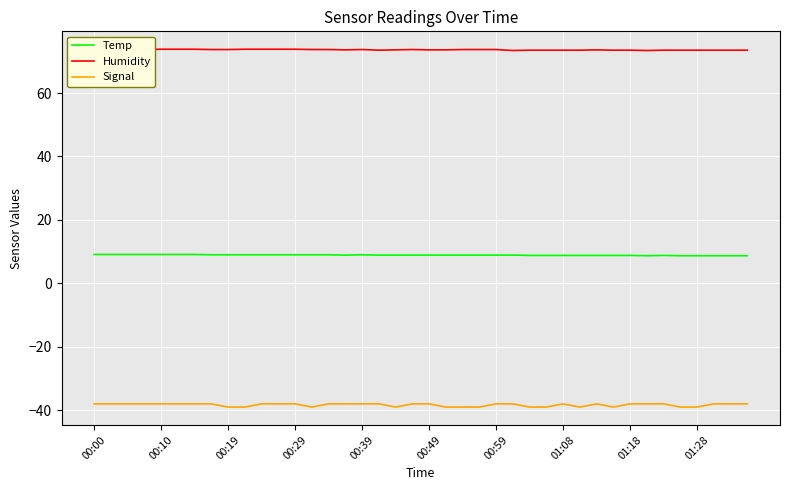

True or false: Signal and Temp cross at least once.

False